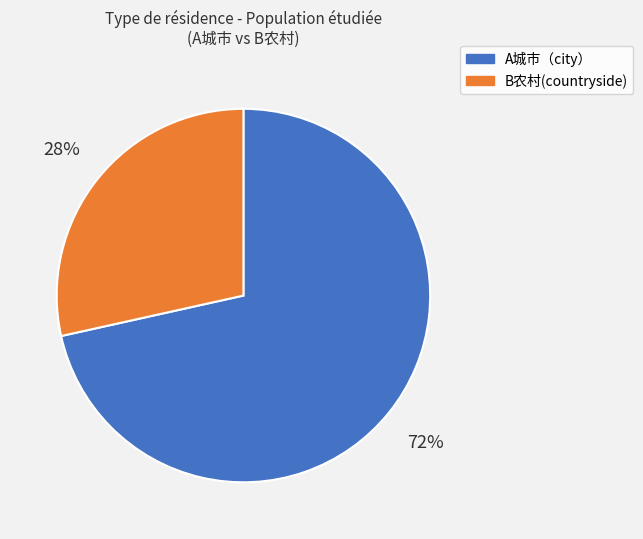

Combined, do A城市（city） and B农村(countryside) account for over 50%?

Yes